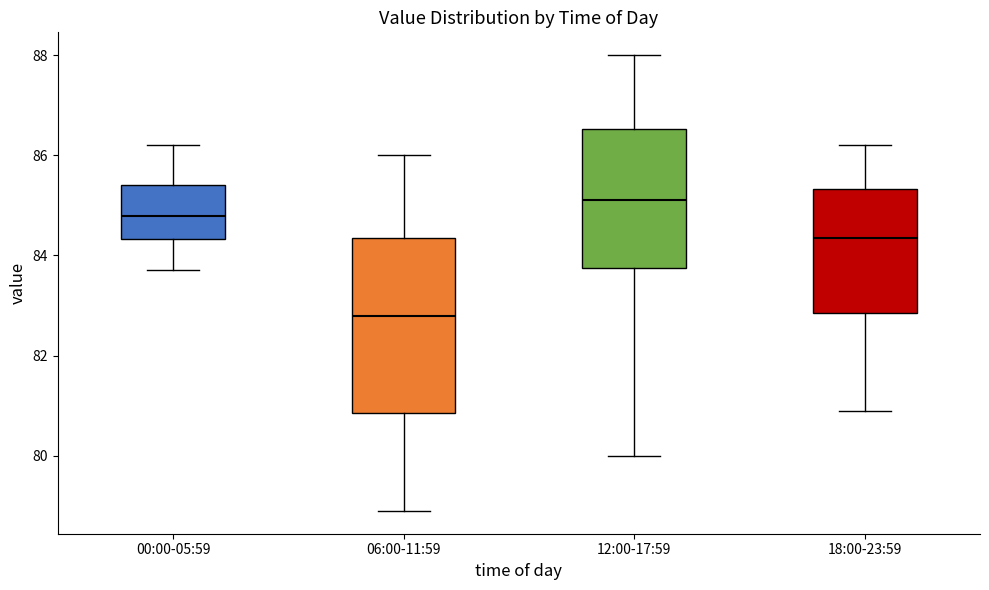

Which box is the tallest, from its lower edge to its upper edge?

06:00-11:59